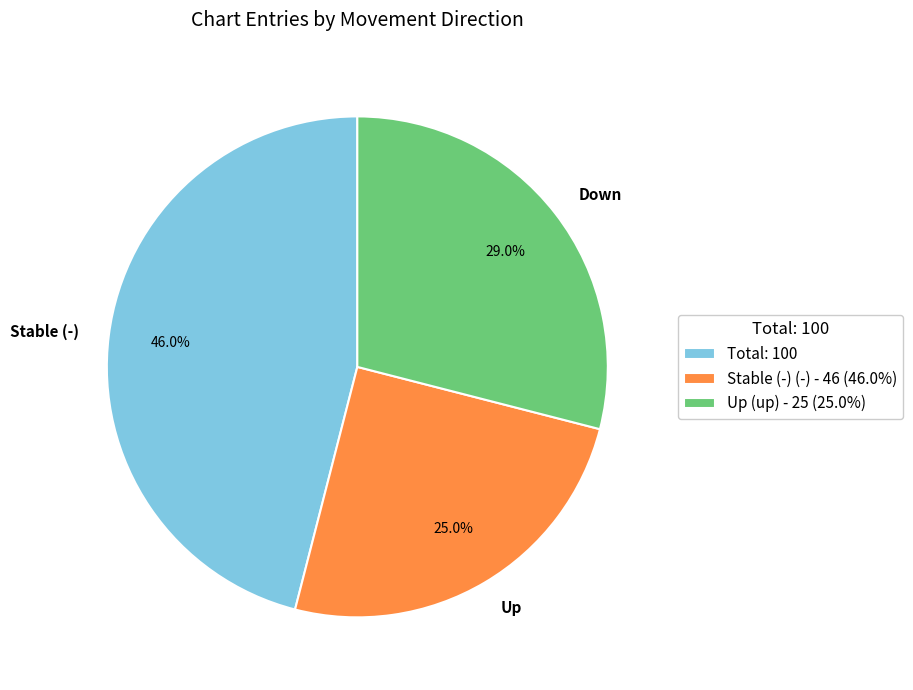

Does Down represent more than half of the total?

No